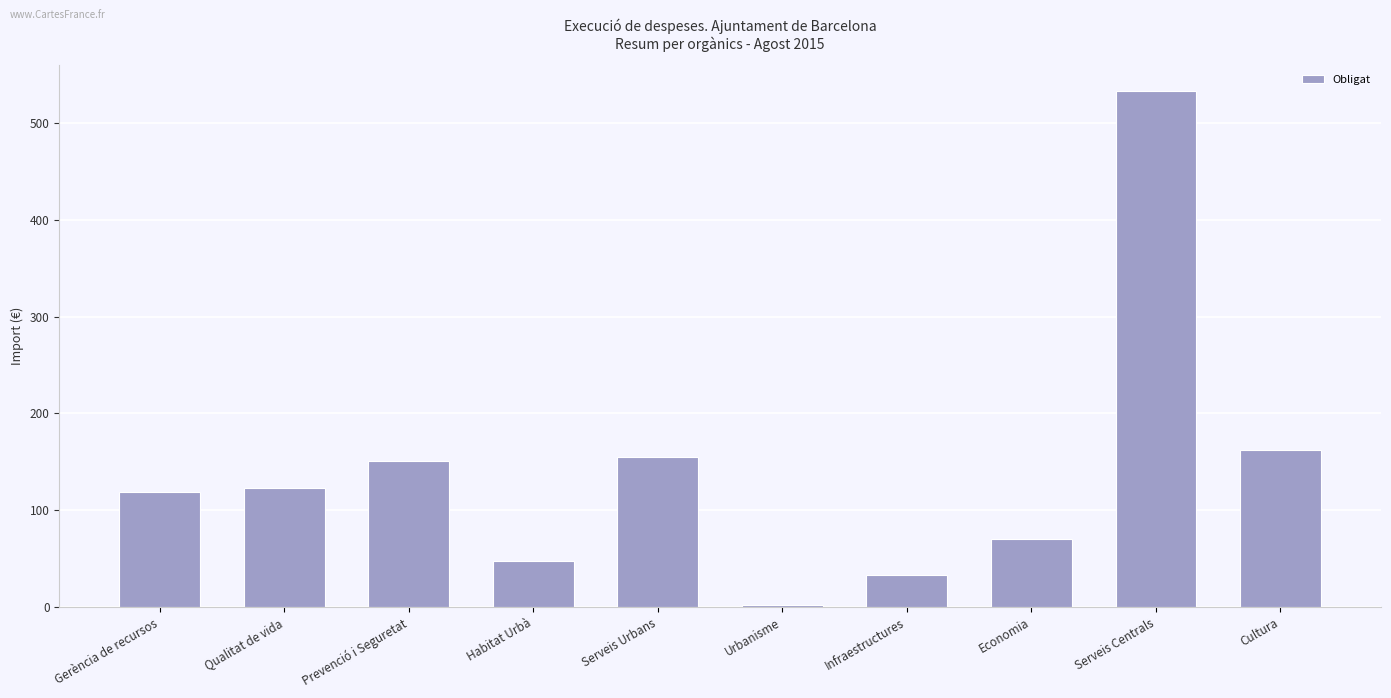

Does the chart contain any negative values?

No